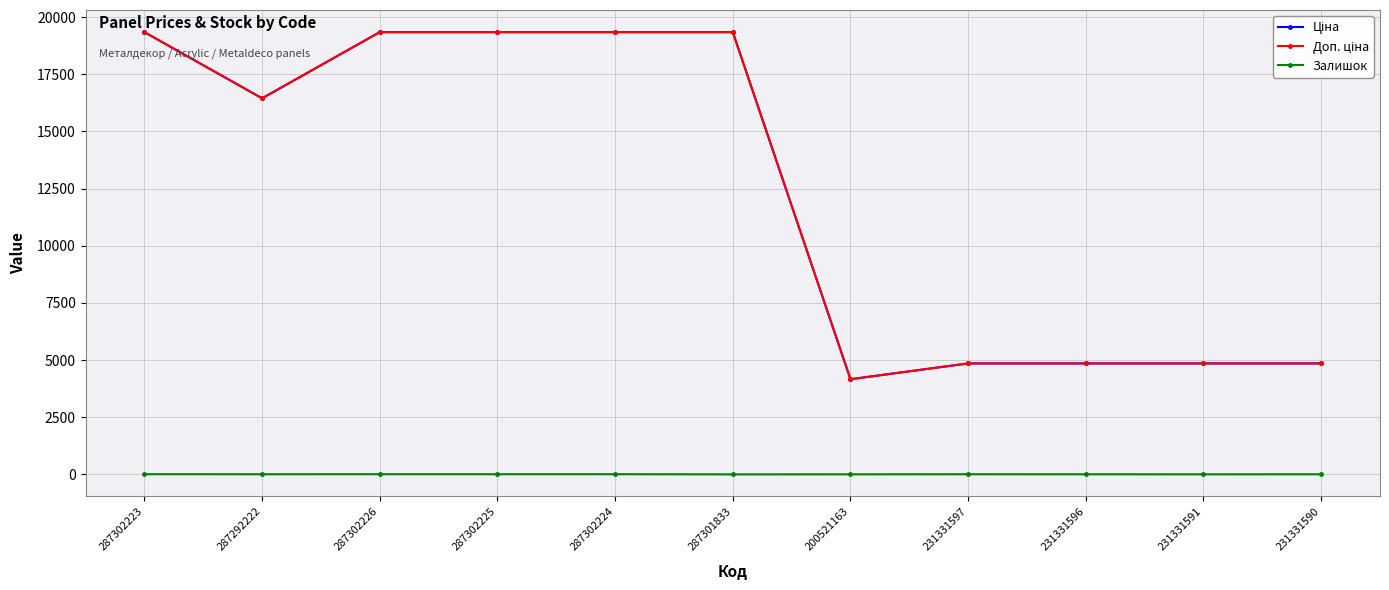

At how many categories does at least one series exceed 5755?

6